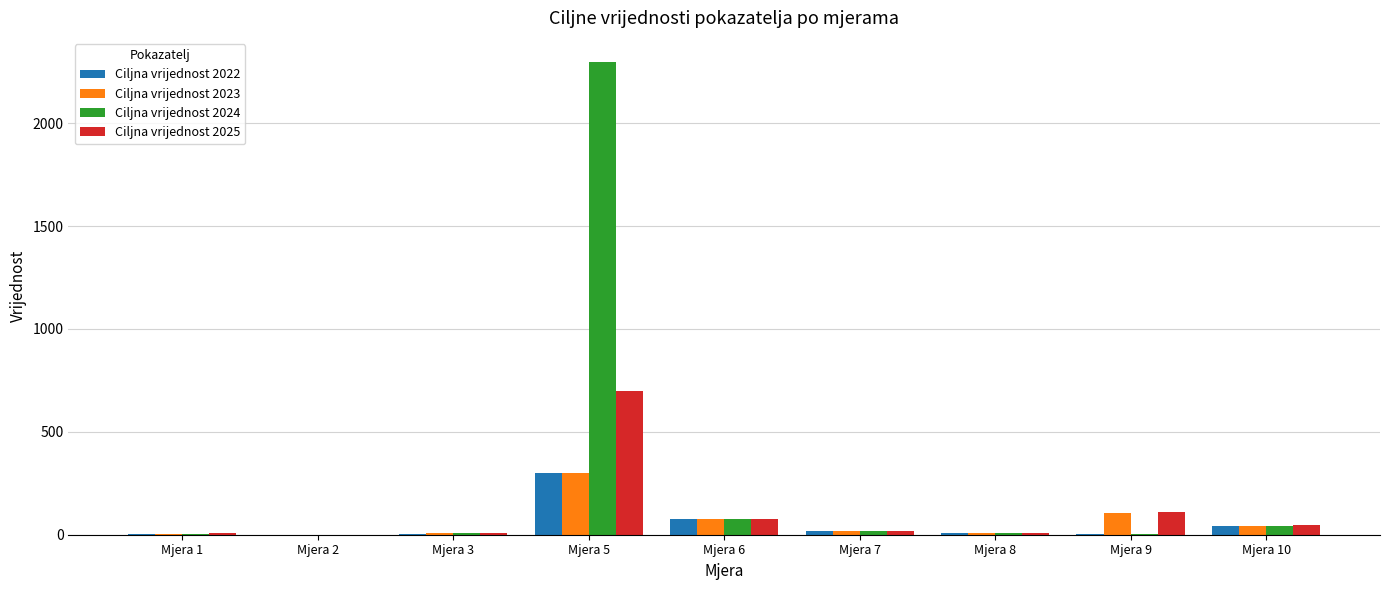

At which category is the sum across all series the highest?

Mjera 5